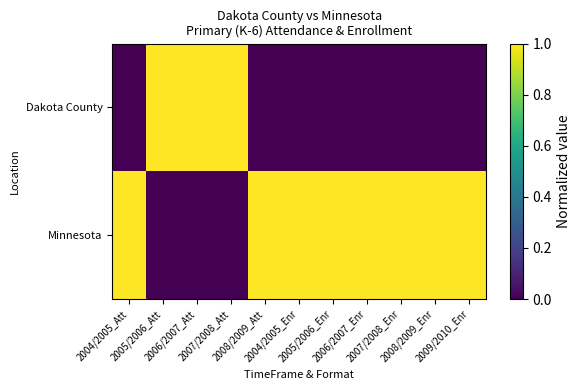

Reading right to left, extract all data points from this chart.

Dakota County: 2009/2010_Enr=0	2008/2009_Enr=0	2007/2008_Enr=0	2006/2007_Enr=0	2005/2006_Enr=0	2004/2005_Enr=0	2008/2009_Att=0	2007/2008_Att=1	2006/2007_Att=1	2005/2006_Att=1	2004/2005_Att=0
Minnesota: 2009/2010_Enr=1	2008/2009_Enr=1	2007/2008_Enr=1	2006/2007_Enr=1	2005/2006_Enr=1	2004/2005_Enr=1	2008/2009_Att=1	2007/2008_Att=0	2006/2007_Att=0	2005/2006_Att=0	2004/2005_Att=1